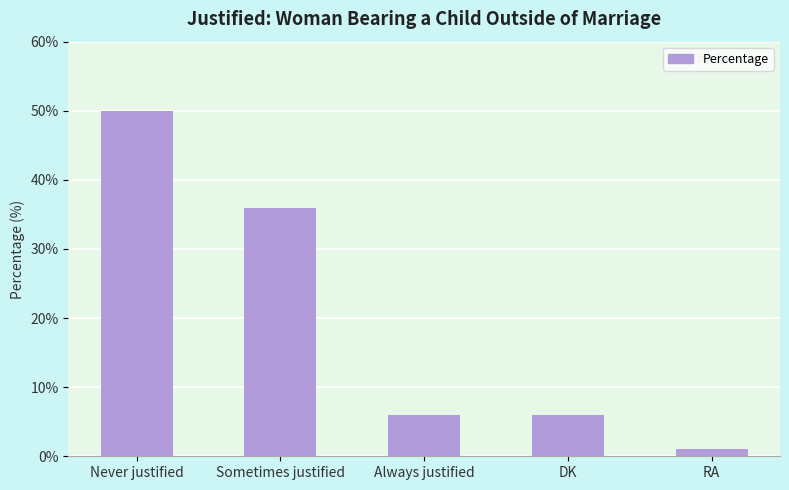

What value does the data have at DK, to the nearest 5?

5